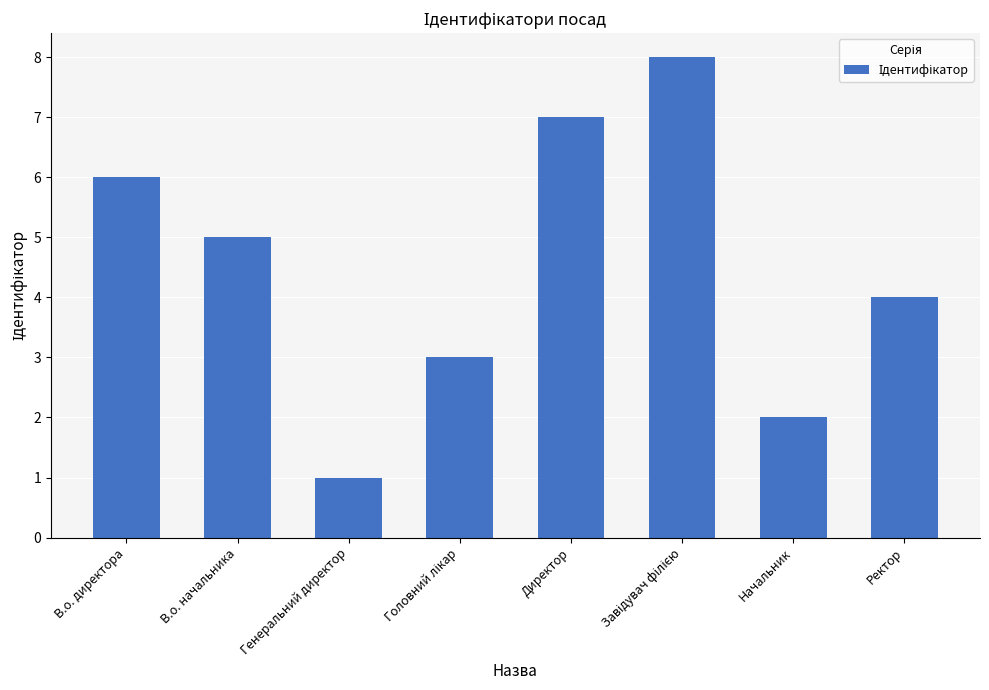

Count the number of categories in the chart.

8